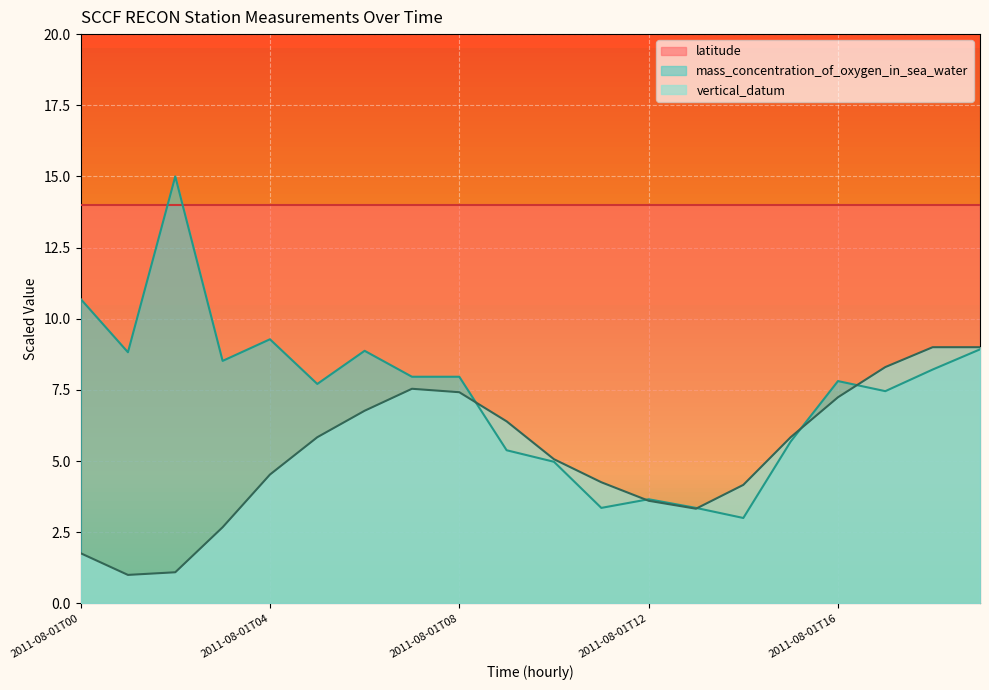

Rank the series by their maximum value, from highest to lowest.

mass_concentration_of_oxygen_in_sea_water, latitude, vertical_datum